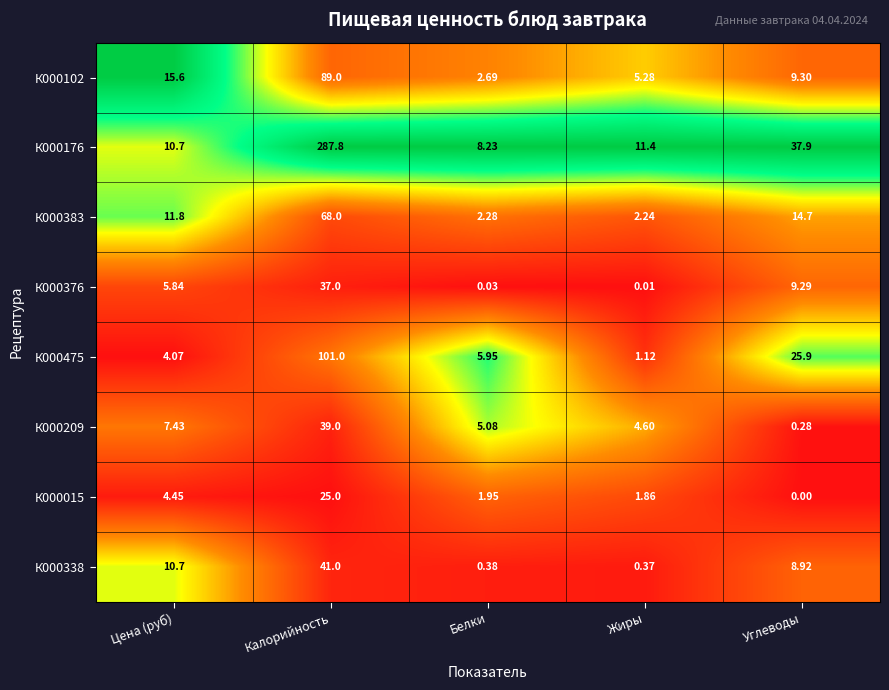

Count the number of data series in this chart.

8